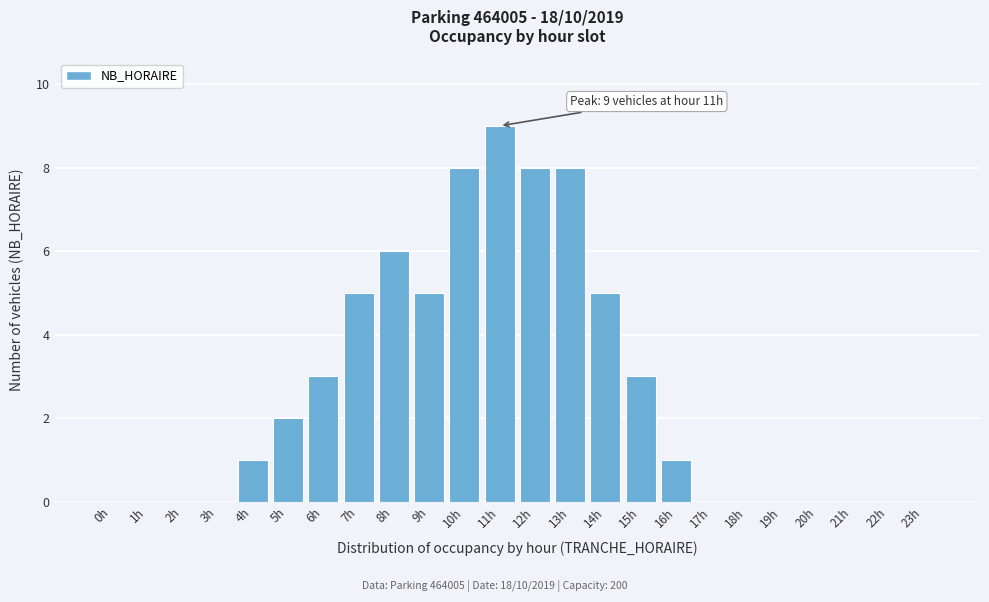

Reading left to right, what are all the values shown in this chart?

0h=0	1h=0	2h=0	3h=0	4h=1	5h=2	6h=3	7h=5	8h=6	9h=5	10h=8	11h=9	12h=8	13h=8	14h=5	15h=3	16h=1	17h=0	18h=0	19h=0	20h=0	21h=0	22h=0	23h=0